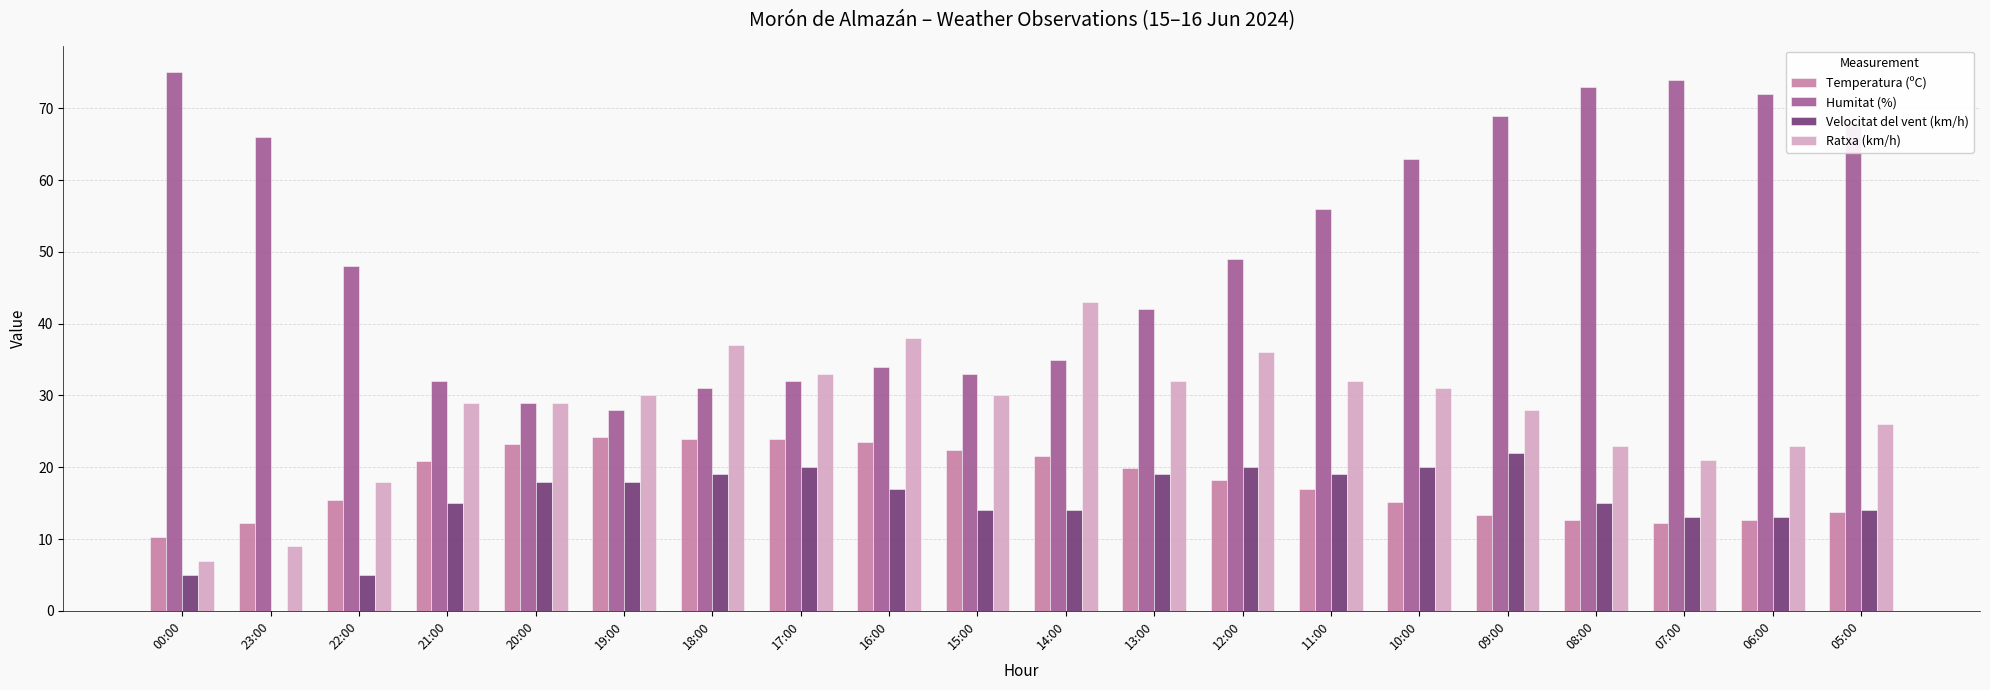

At which label does Velocitat del vent (km/h) reach its peak?

09:00